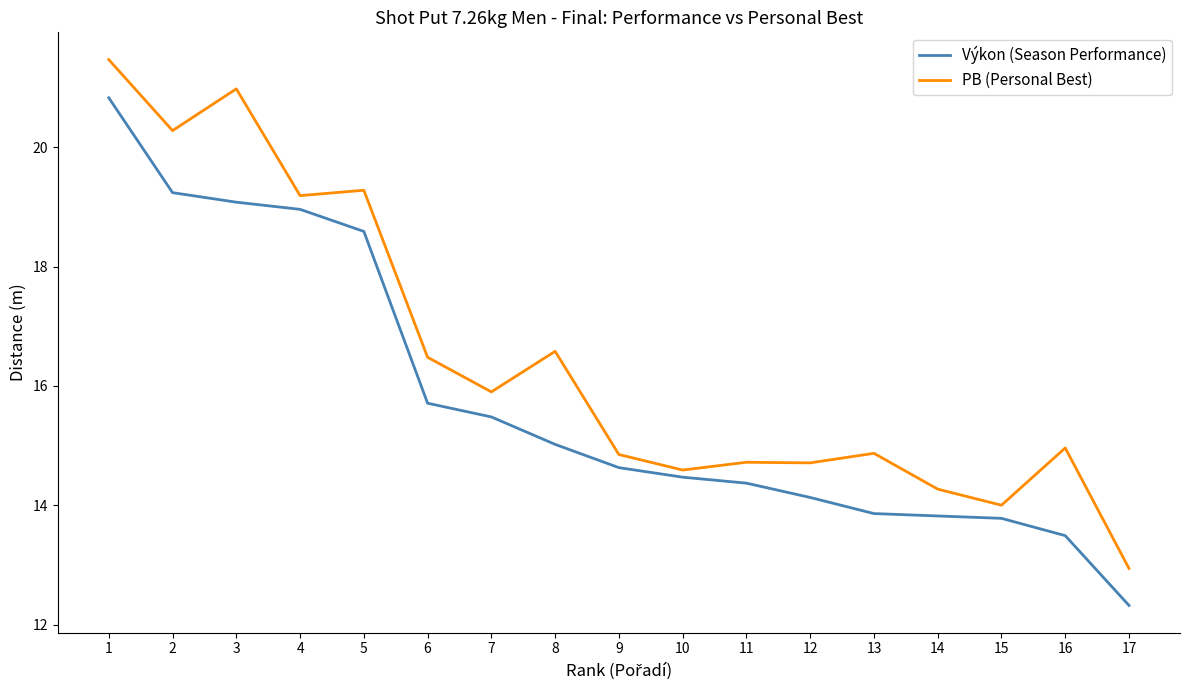

At which category is the sum across all series the highest?

1